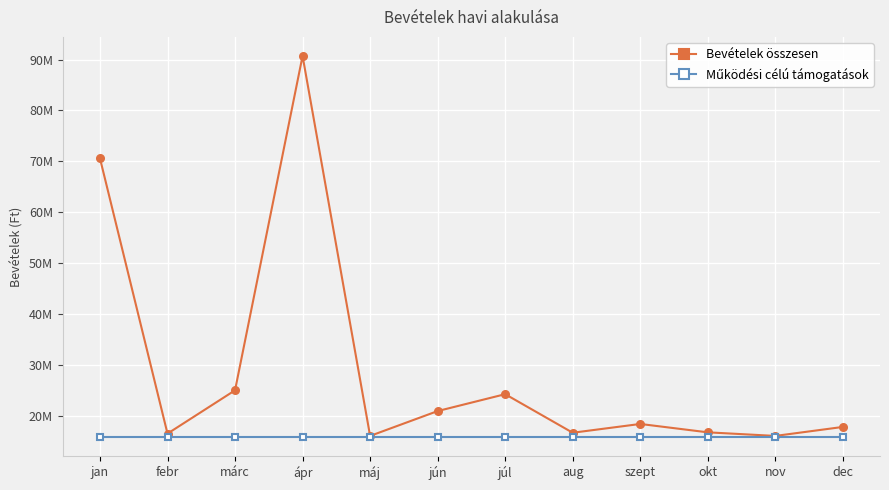

Is this an area chart (filled region under the line)?

No